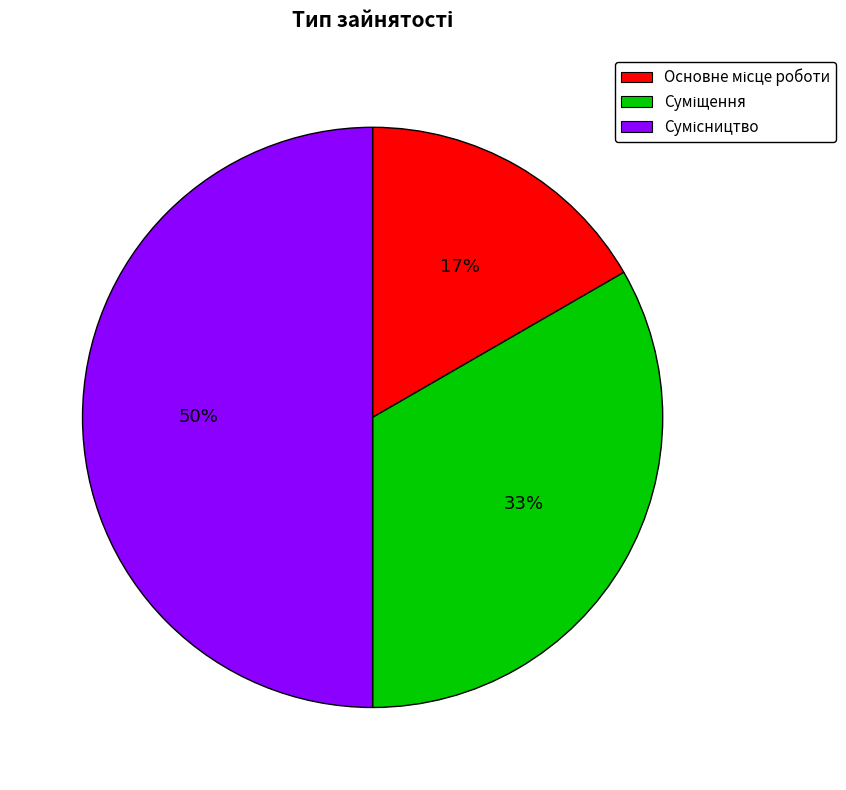

To the nearest percent, what is the average slice percentage?

33%